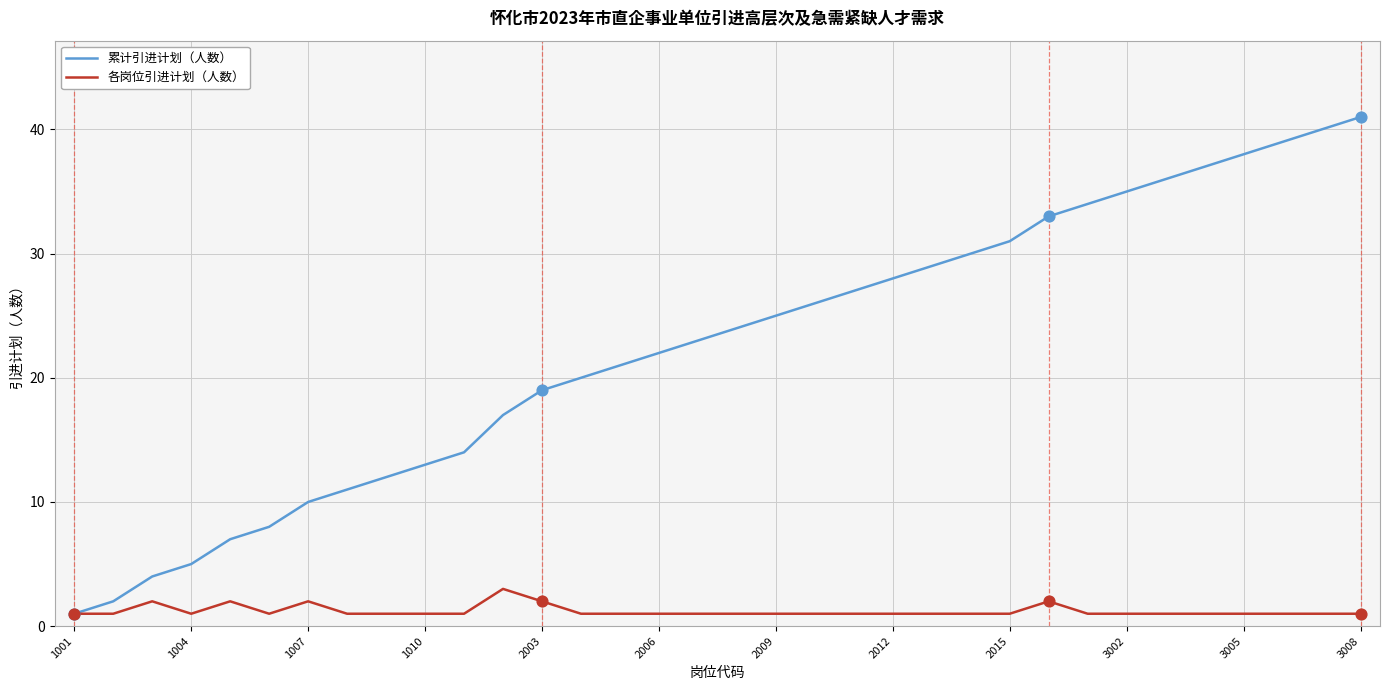

Which series has the largest total across all categories?

累计引进计划（人数）